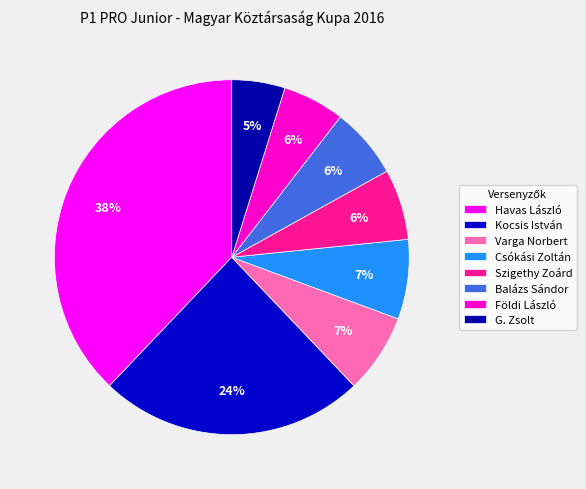

Which slice is the largest?

Havas László